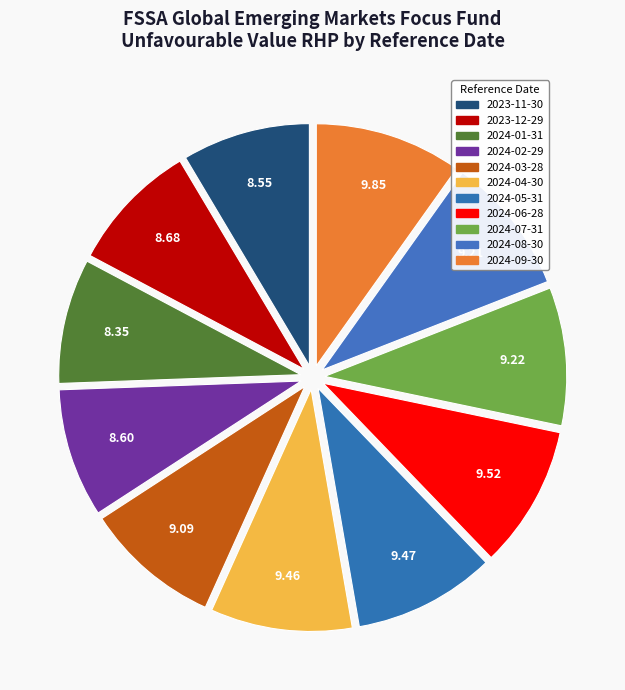

True or false: 2024-02-29 accounts for 16% of the total.

False